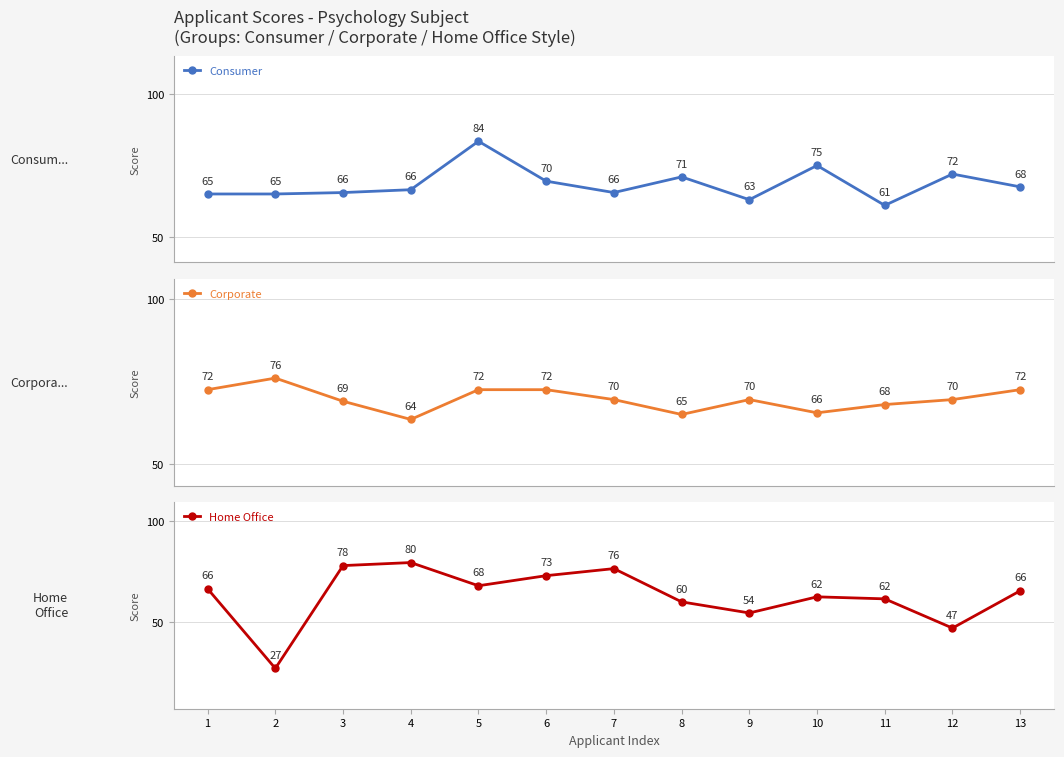

How many times do Corporate and Consumer cross each other?

8